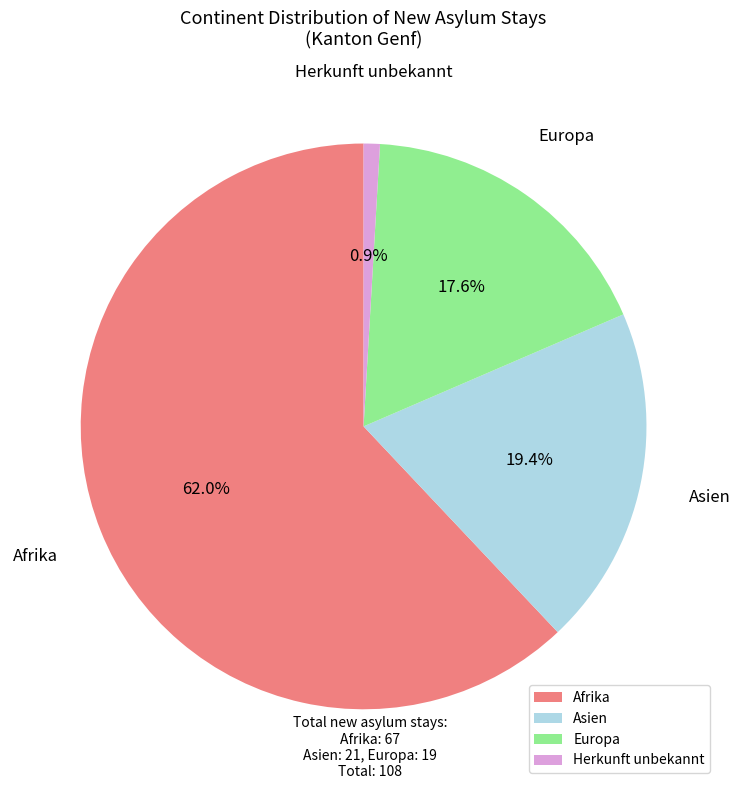

To the nearest percent, what is the combined percentage of Afrika and Europa?

80%